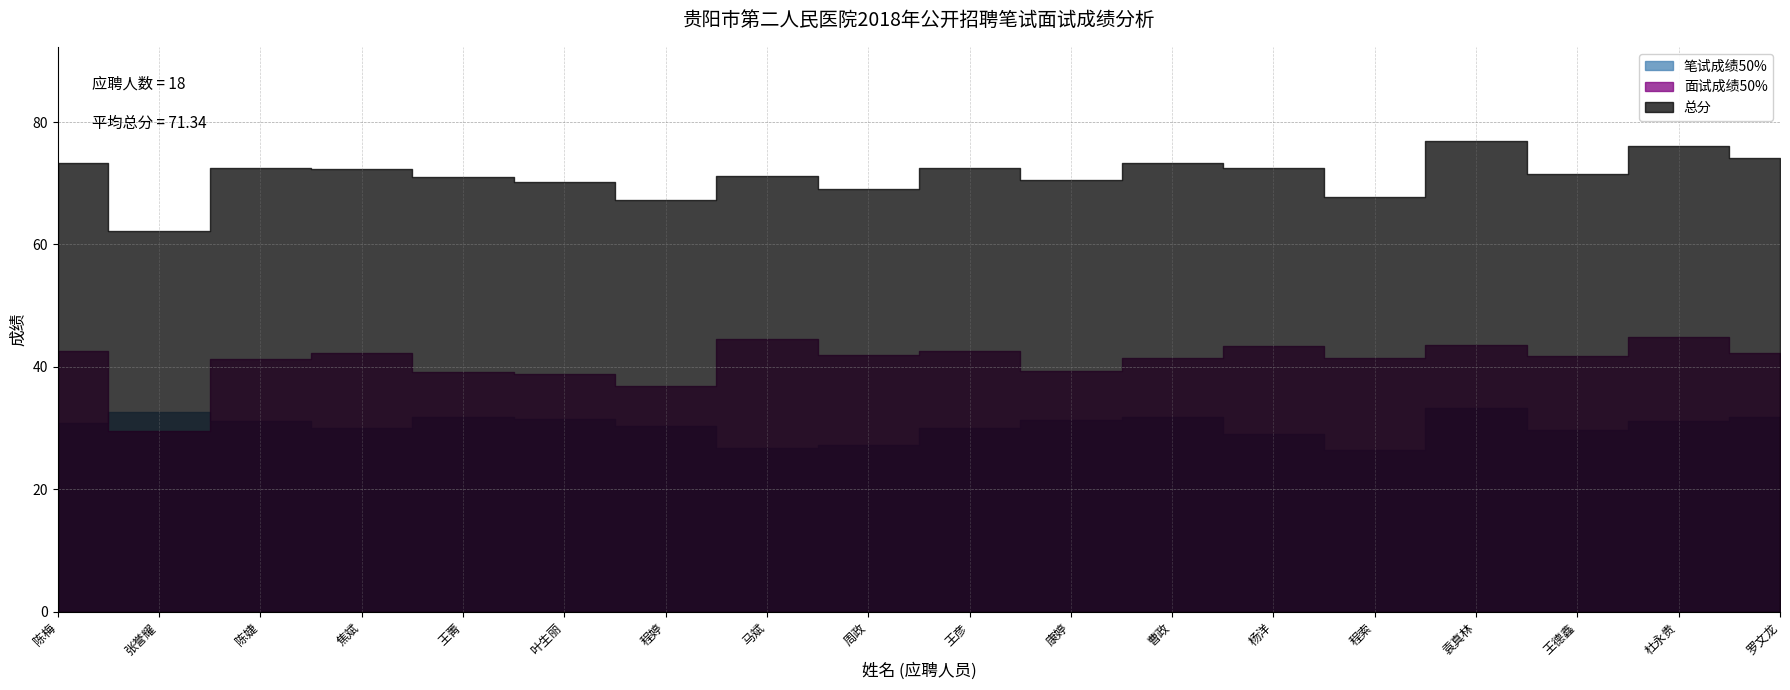

At which label is 总分 closest to 69?

周政